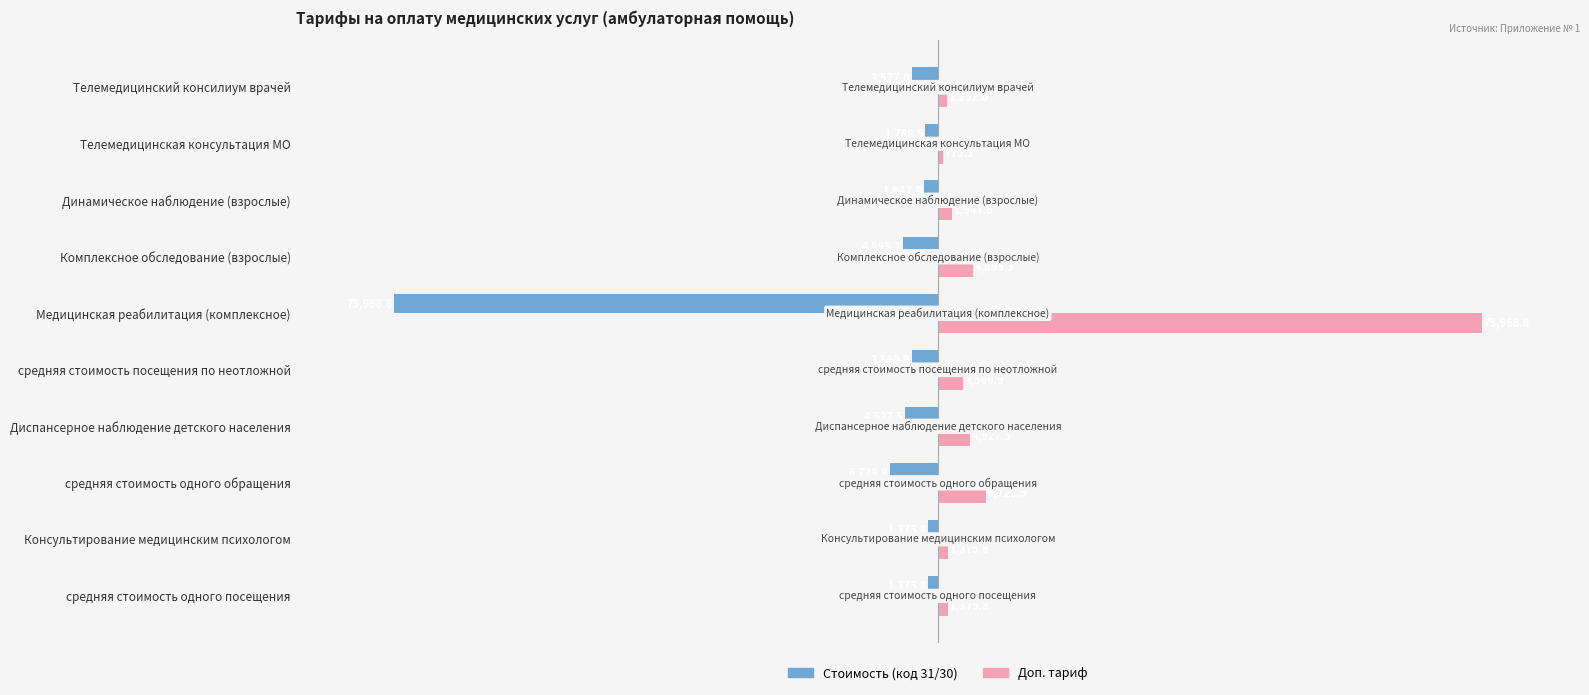

List the series in order of their peak value, highest first.

Доп. тариф, Стоимость (код 31/30)